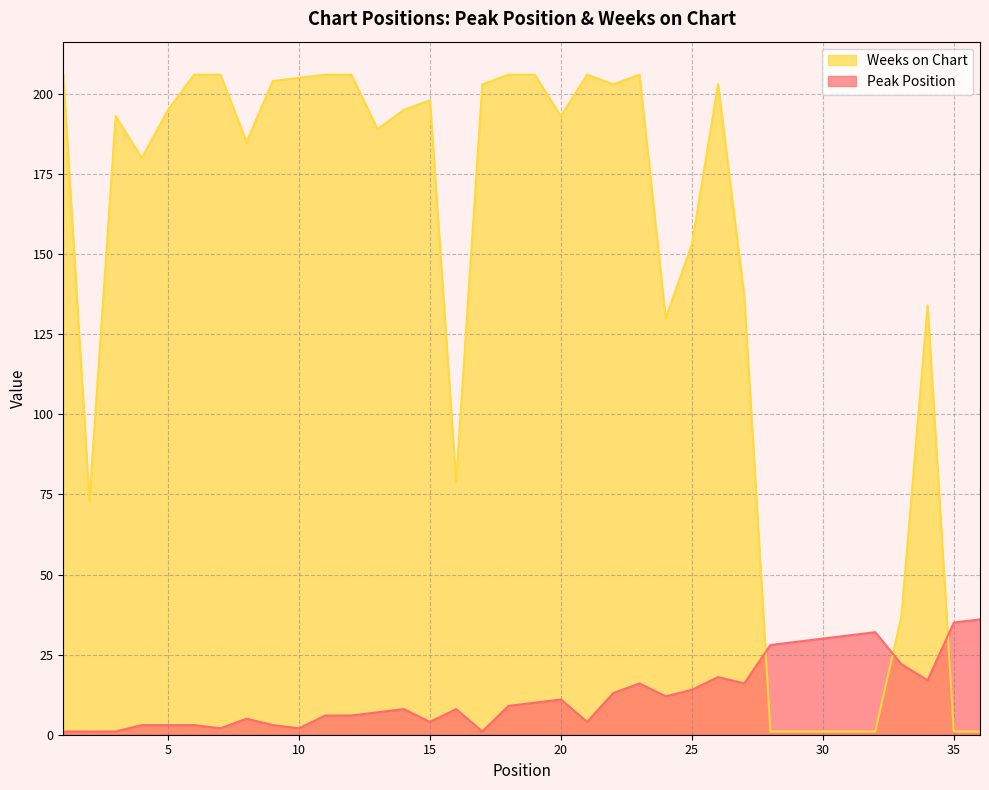

How many interior local valleys does the Weeks on Chart series have?

8